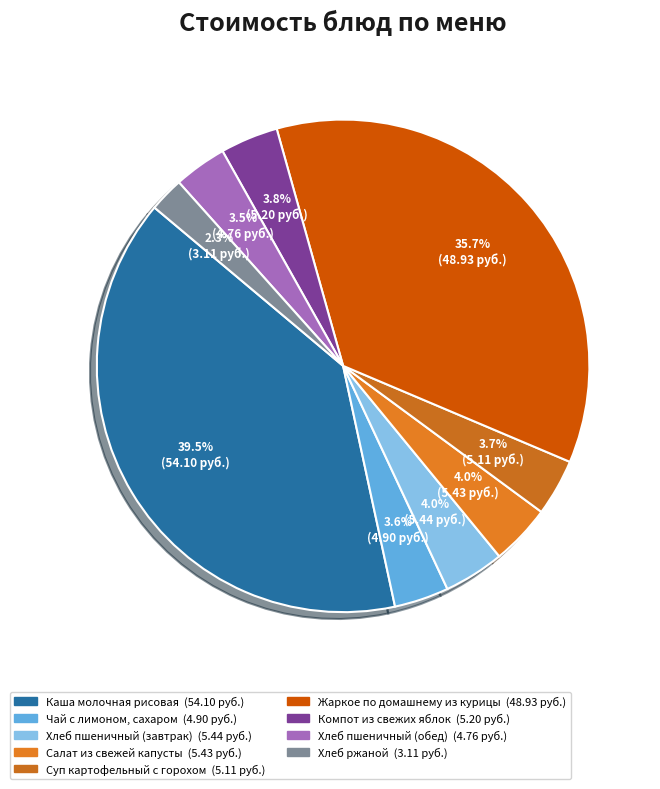

How much of the chart is everything except Хлеб ржаной?

97.7%